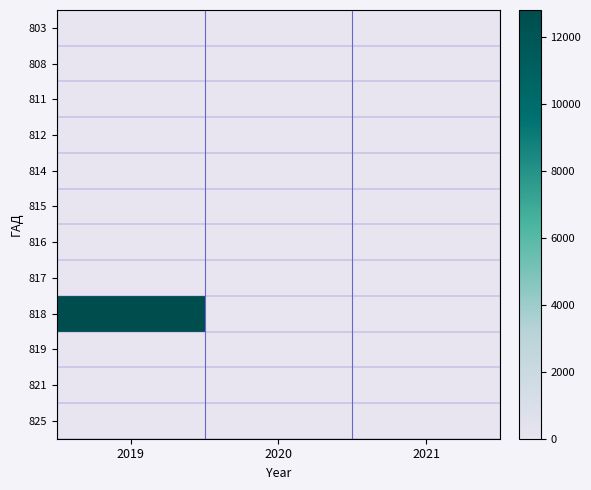

At which category is the sum across all series the highest?

2019